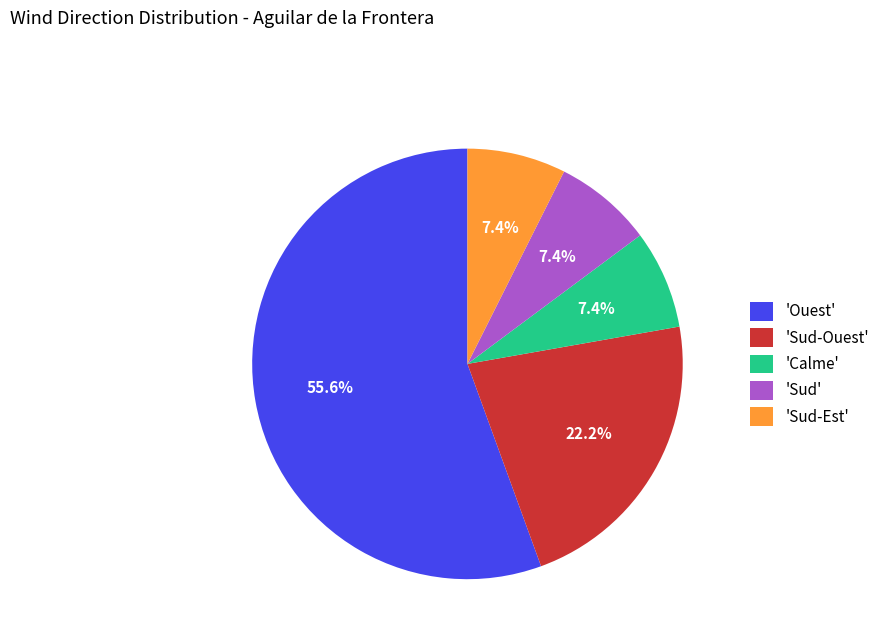

Count the number of slices in the pie.

5